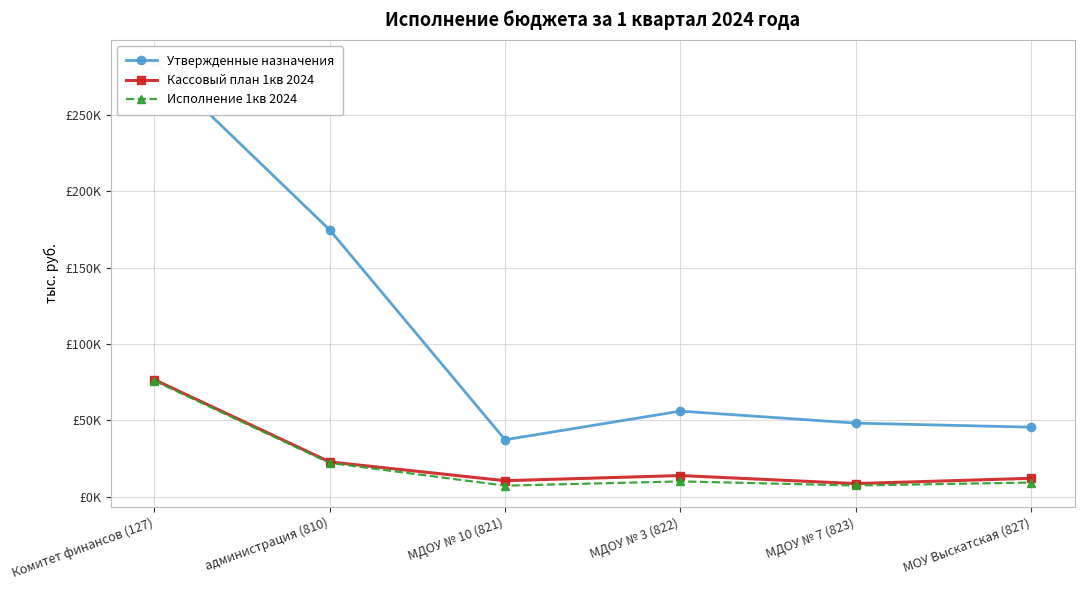

What is the sum of all Исполнение 1кв 2024 values?

131488.4